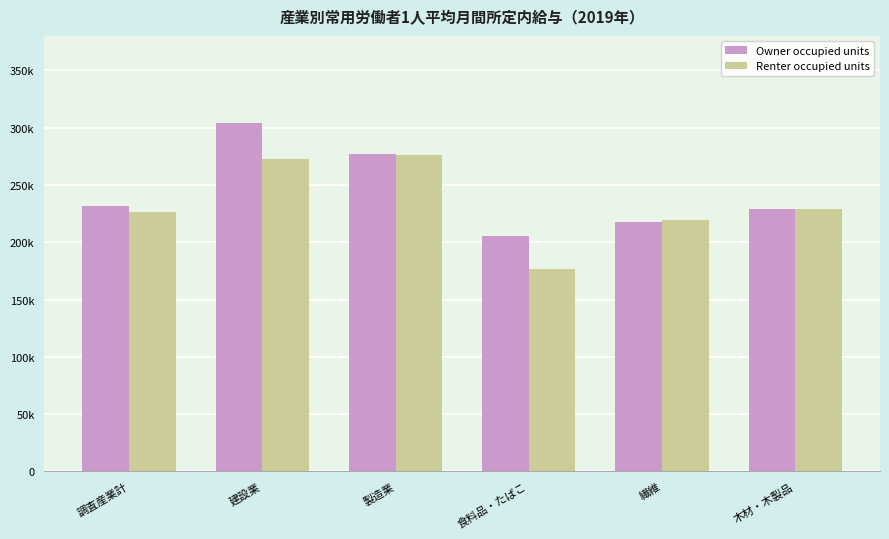

Is the value of Owner occupied units at 木材・木製品 greater than the value of Renter occupied units at 繊維?

Yes